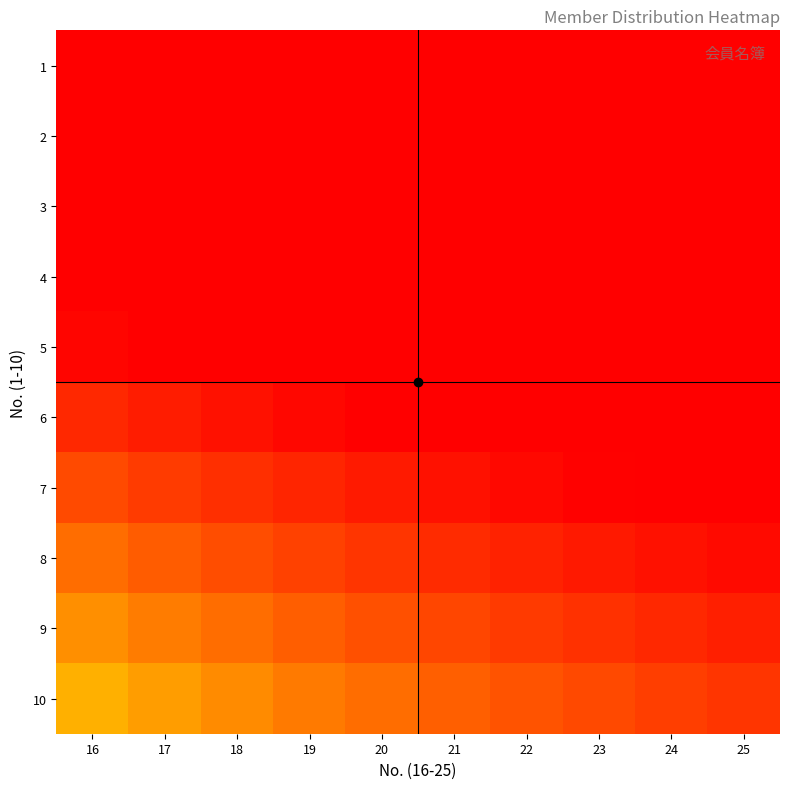

Between 18 and 19, which is larger?

18